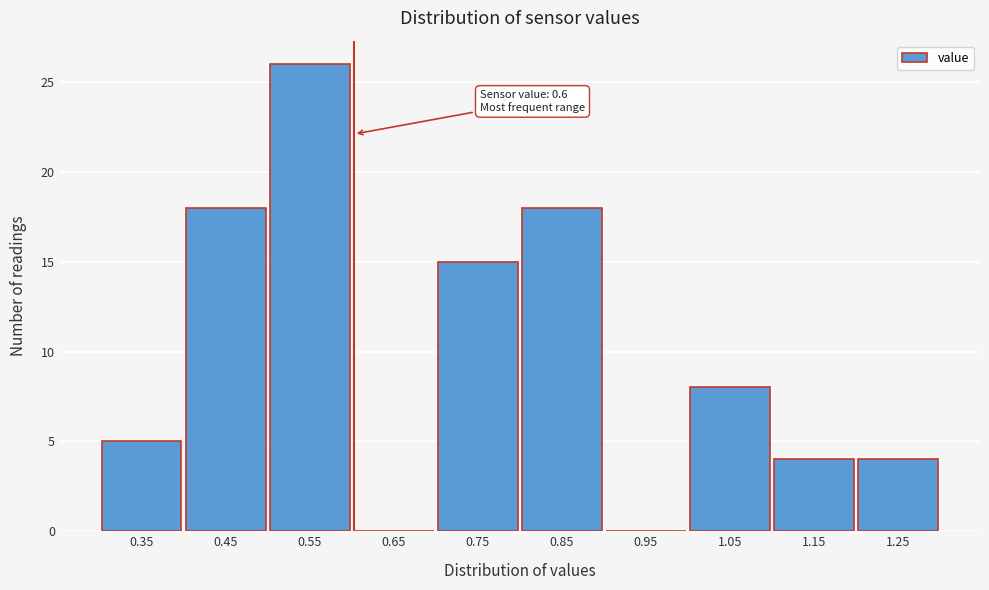

Over which range of the x-axis is the bar tallest?

0.5 to 0.6